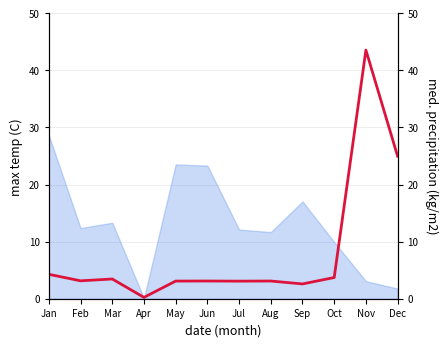

What is the difference between the maximum and minimum values?

43.3